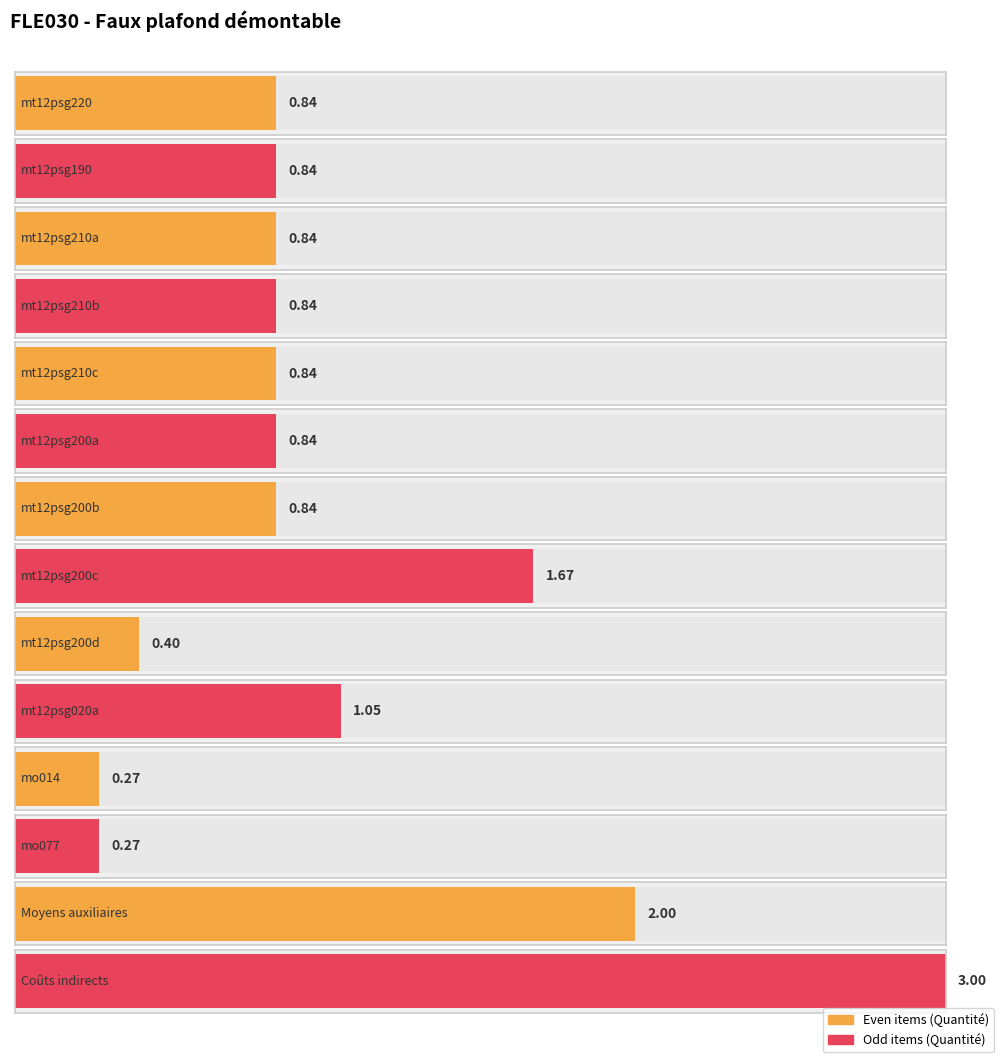

What is the sum of all values?

14.5